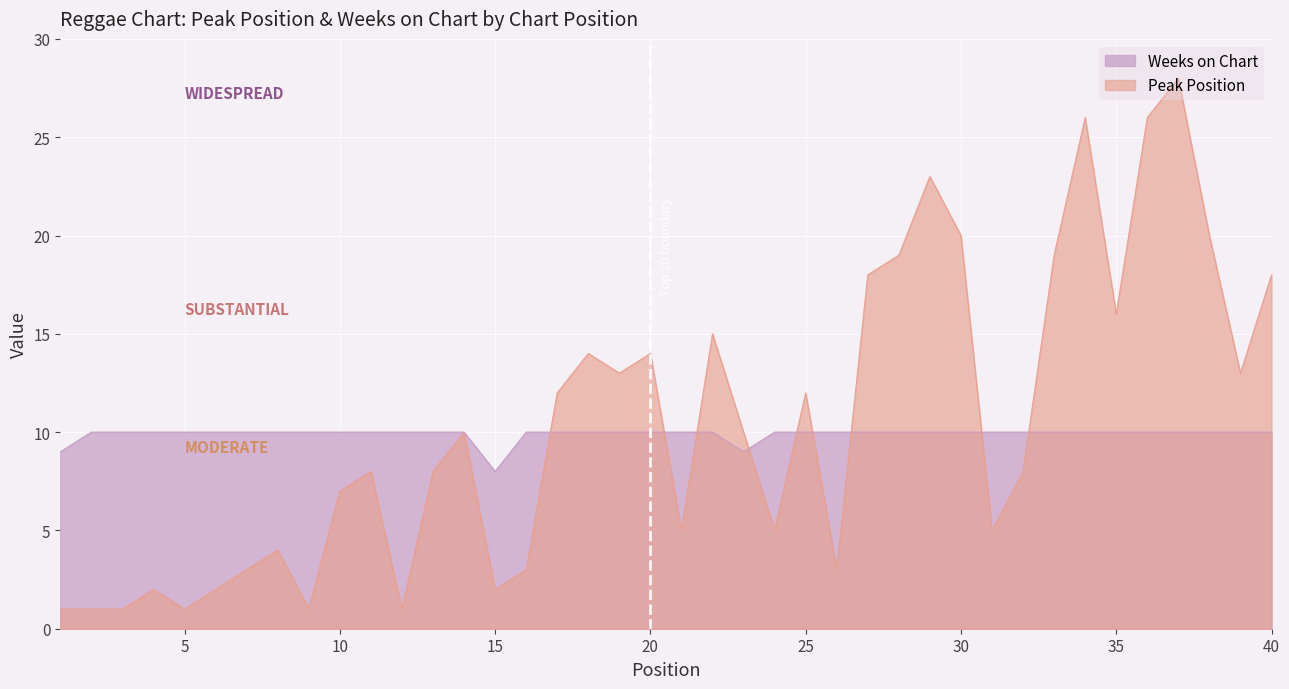

What is the average value of the Weeks on Chart series?

10